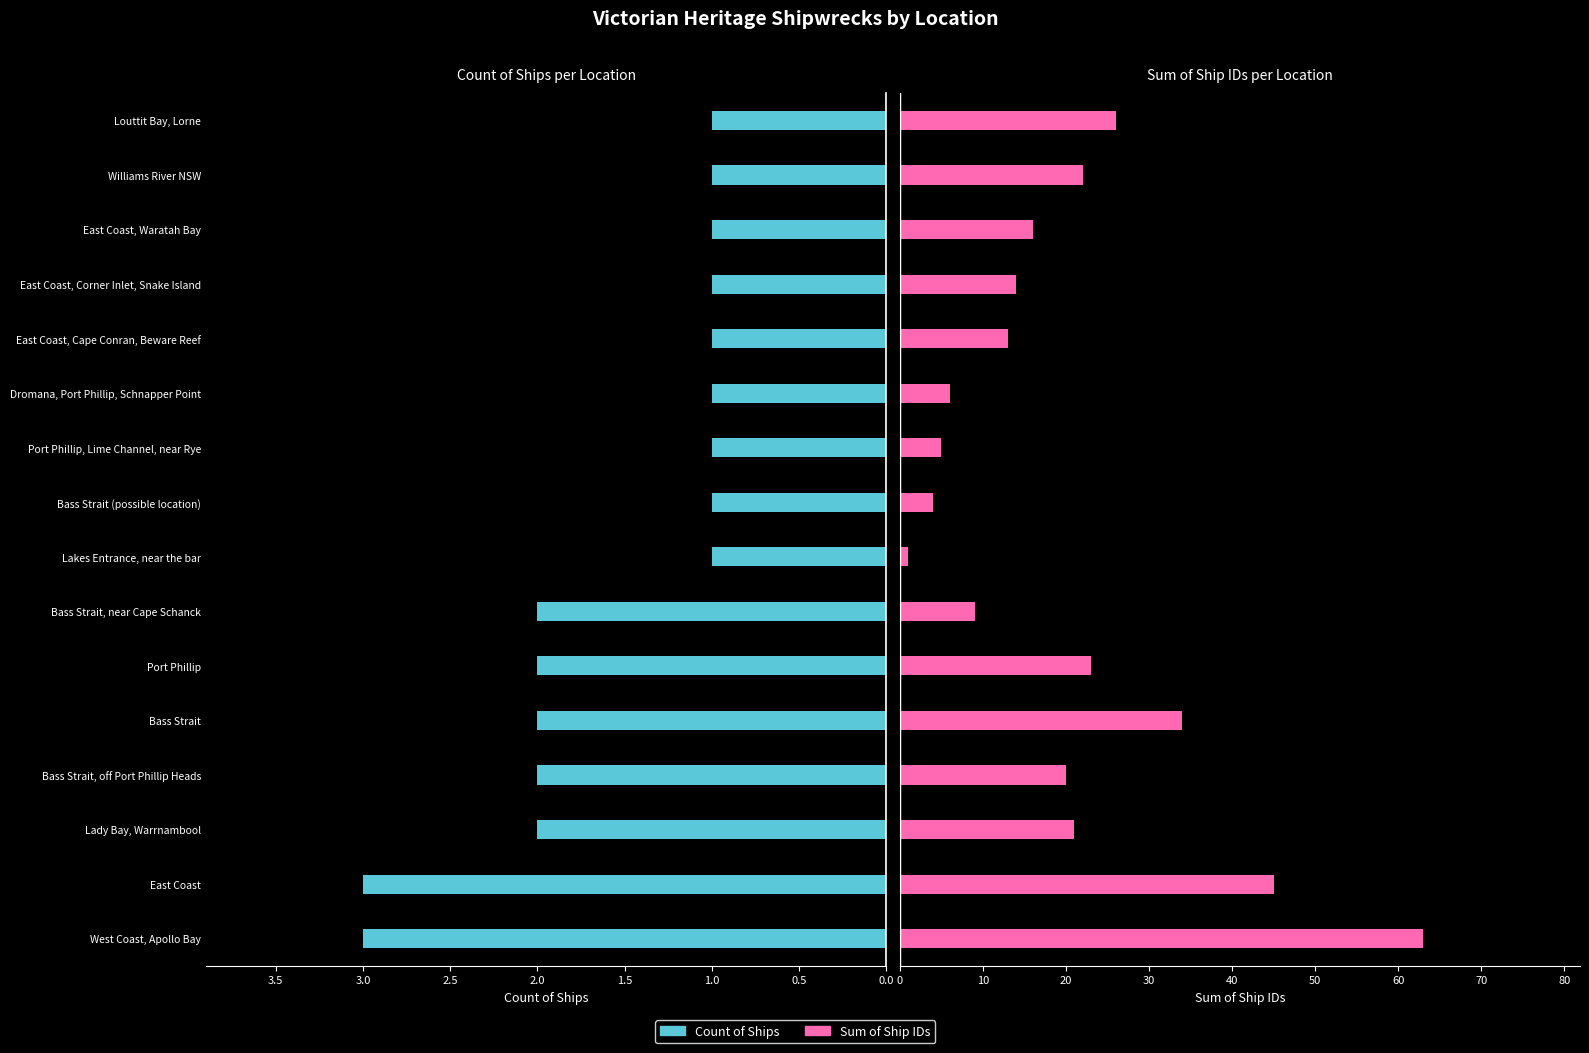

Count the number of data series in this chart.

2